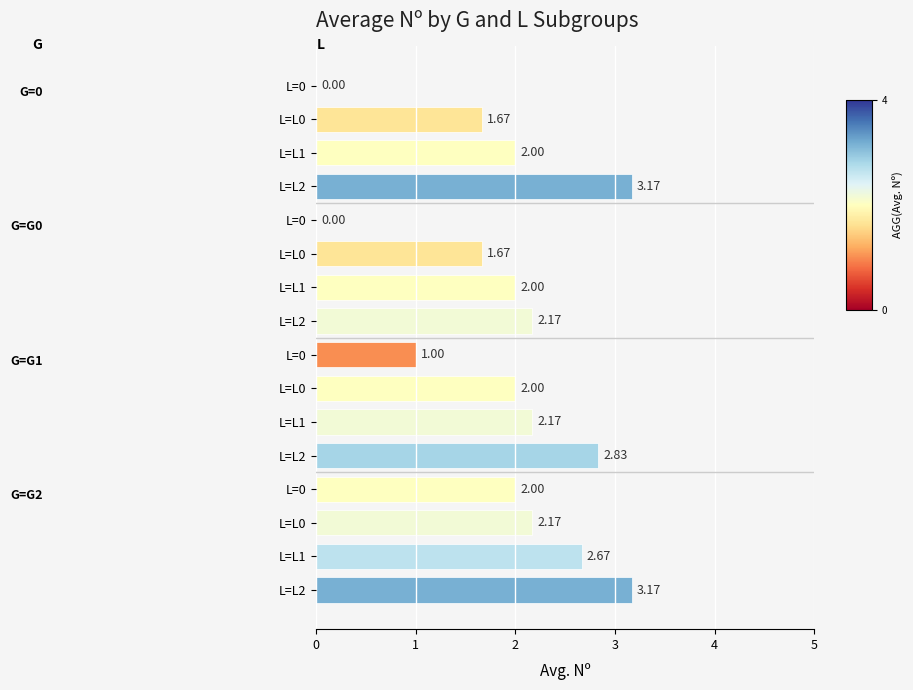

How many positive values are there?

14